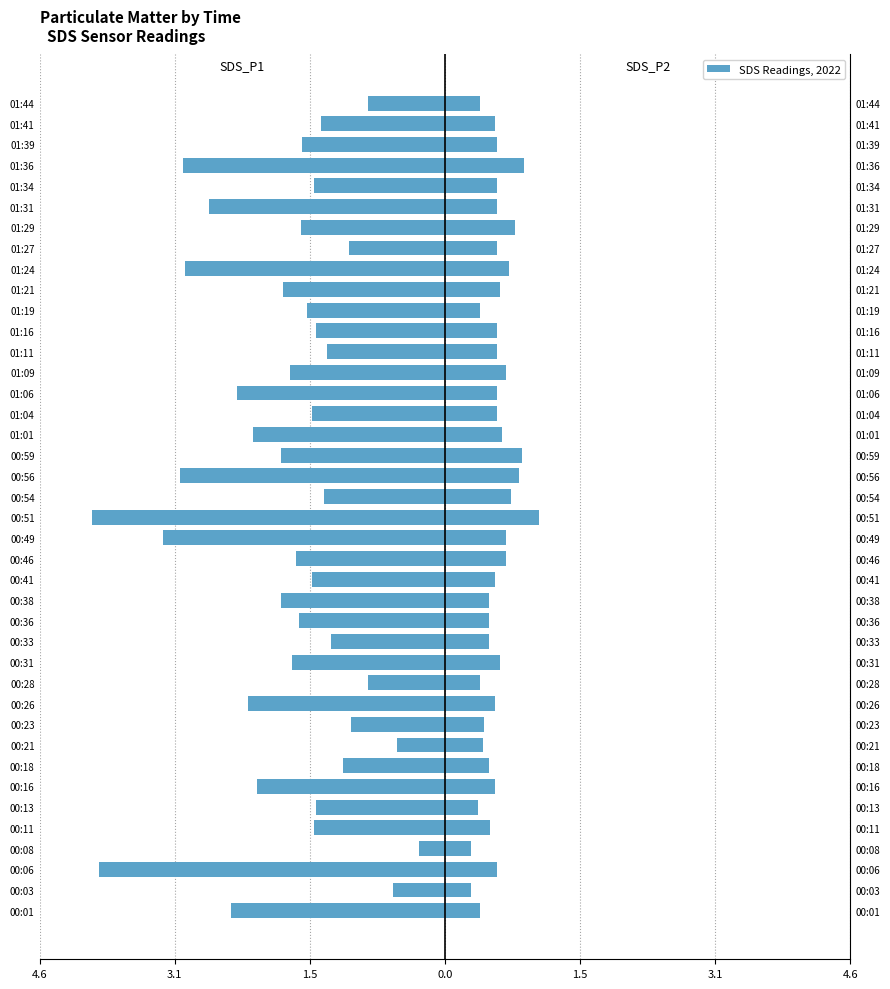

Are the bars horizontal?

Yes